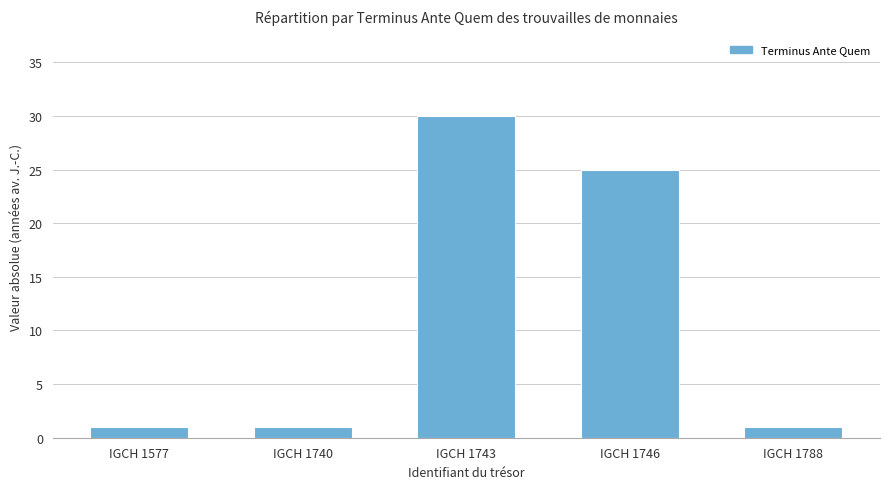

Count the values in the range 1 to 25.

4